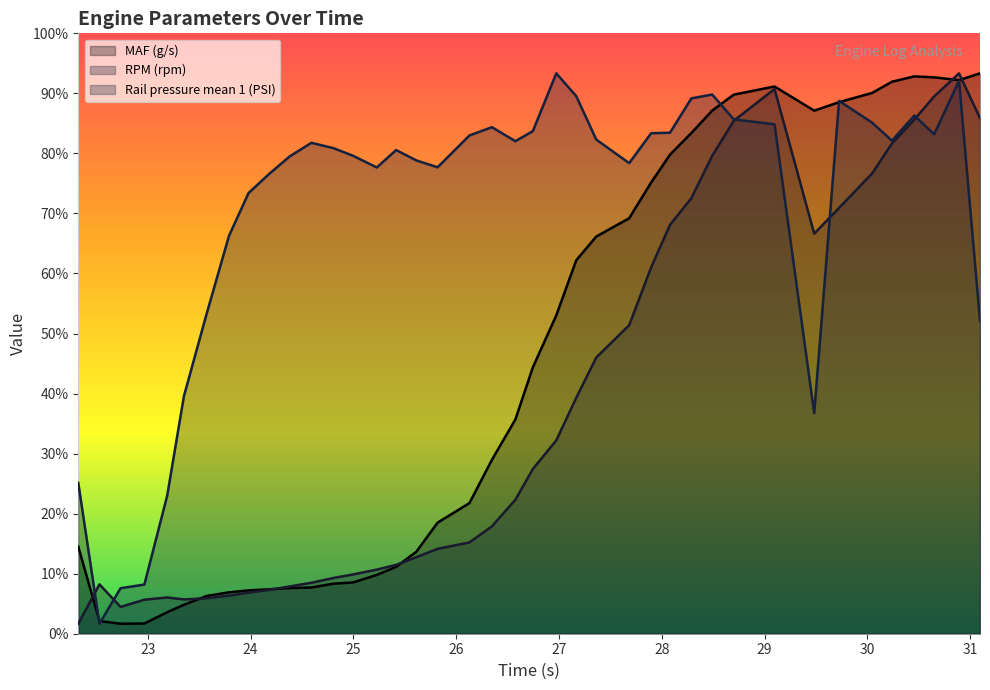

Does the chart have visible grid lines?

No